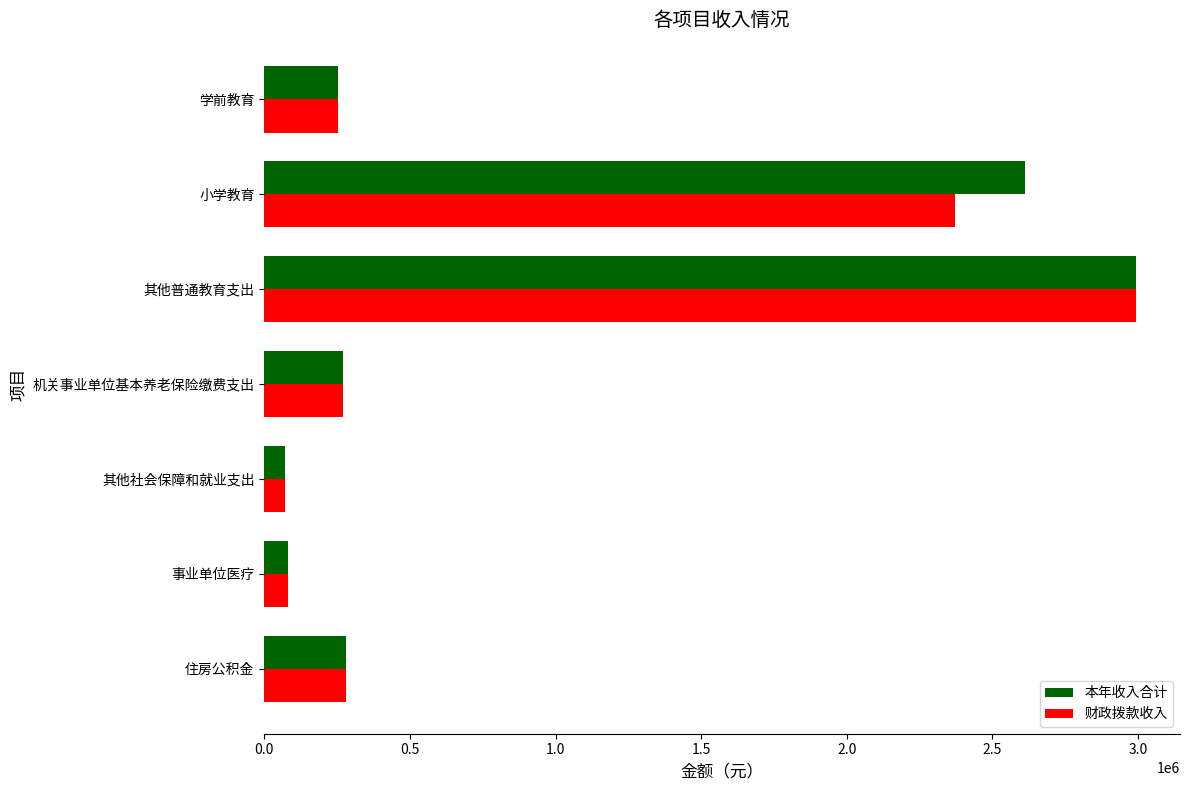

Read the 本年收入合计 value at 学前教育.

254584.0